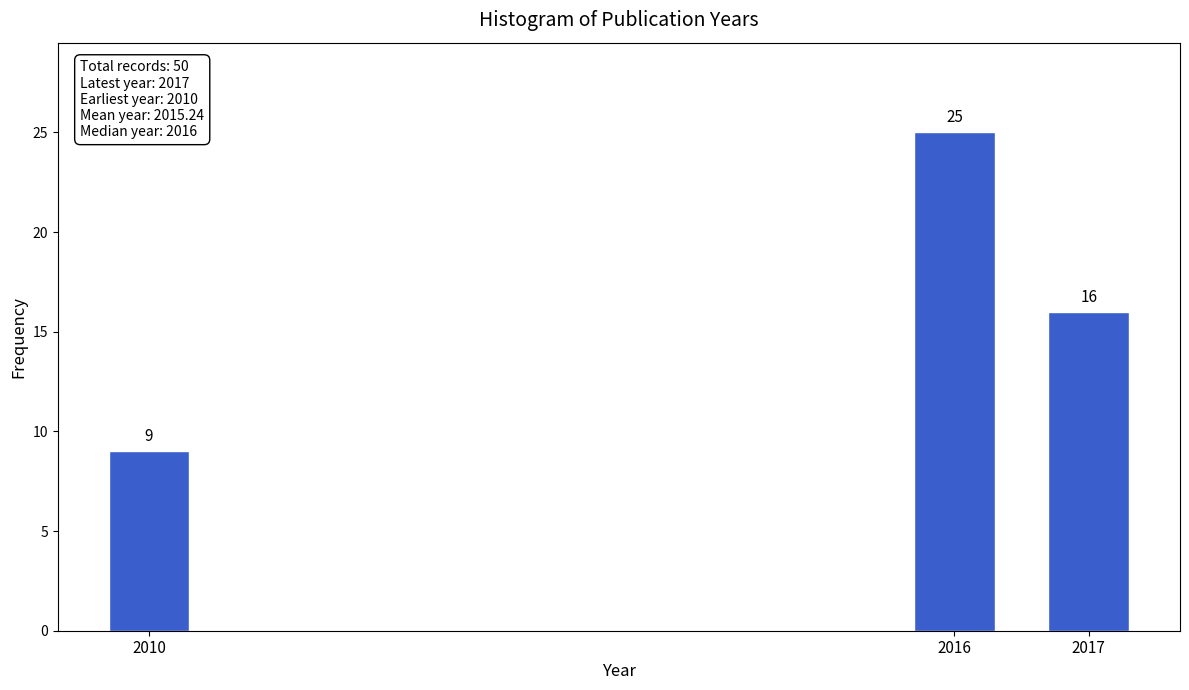

Reading right to left, transcribe all the data shown in this chart.

2017=16	2016=25	2010=9